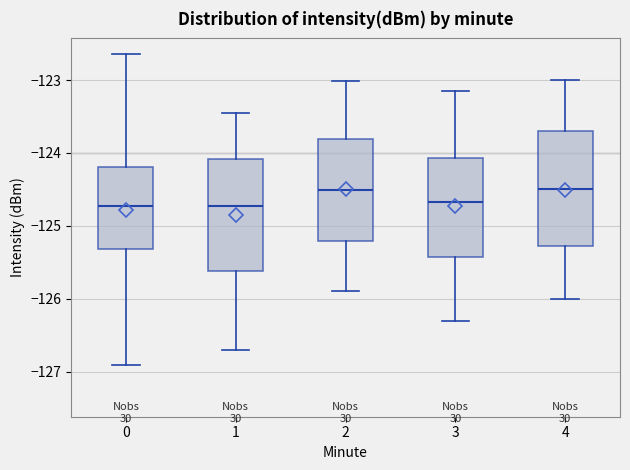

Where does the median line of the box at x = 1 sit on the y-axis? The values are not printed on the chart, so give them approximately, as read against the axis.

-124.7